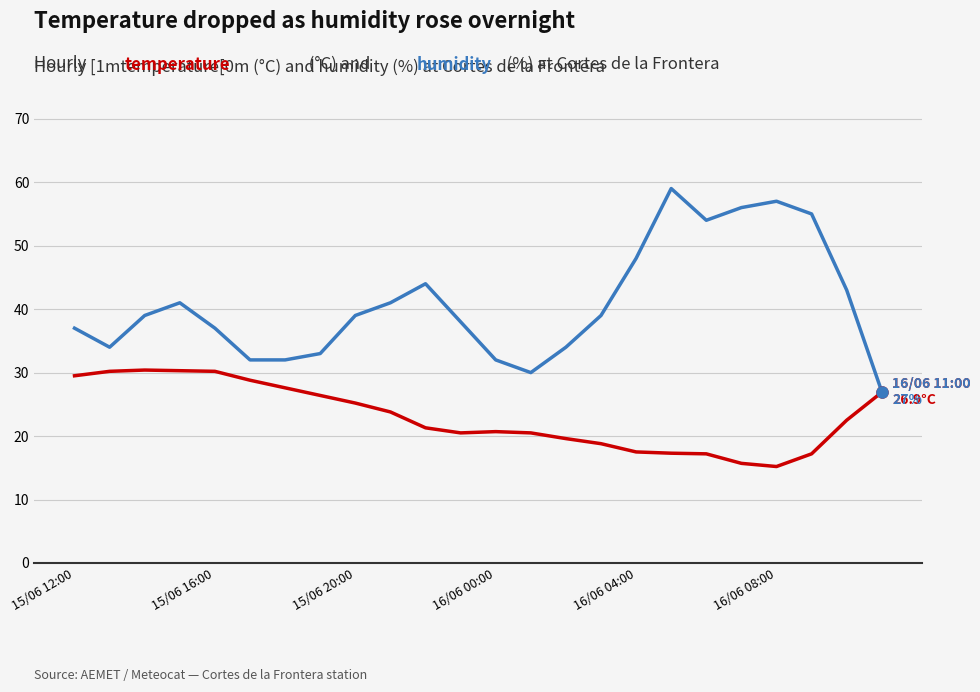

What is the smallest value displayed?

15.2